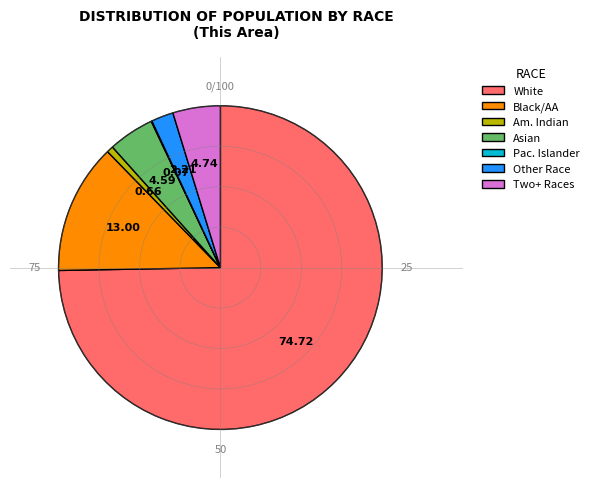

Is there any slice that represents more than half of the pie?

Yes